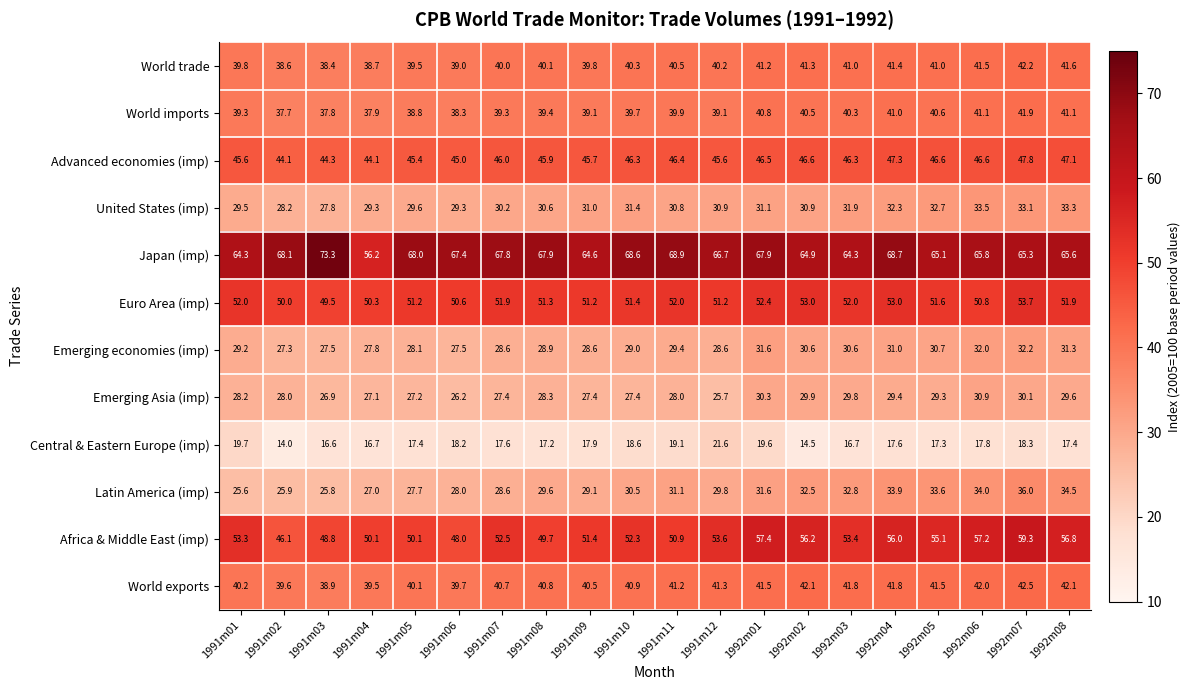

Is the value of Advanced economies (imp) at 1991m12 greater than the value of Emerging Asia (imp) at 1992m05?

Yes